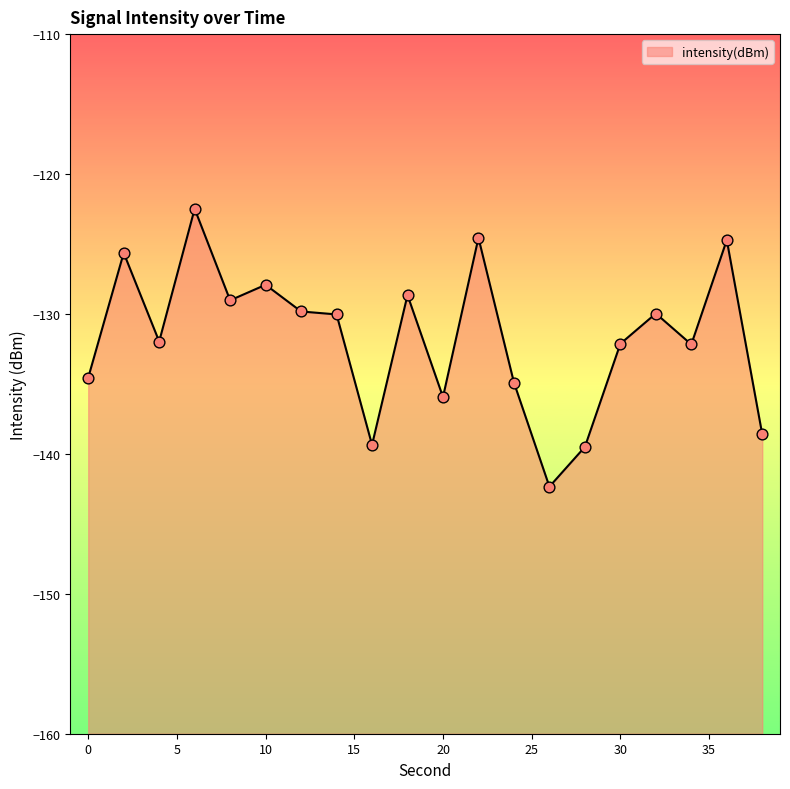

Which has a higher value, 30 or 4?

4